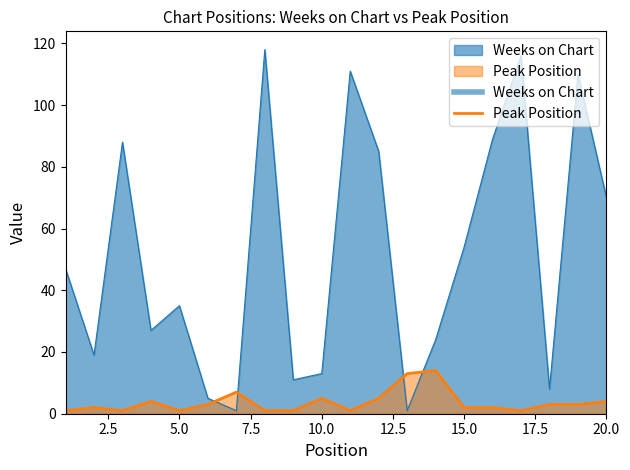

What is the difference between the highest and lowest values at 11?

110